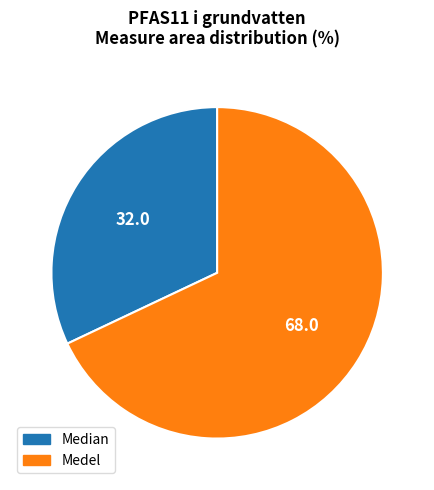

How many slices are in this pie chart?

2